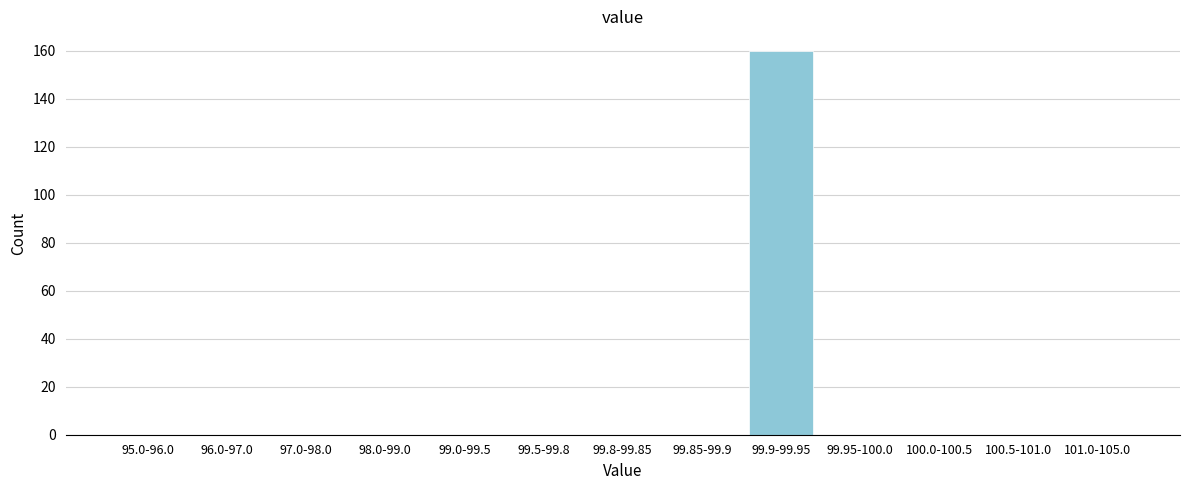

Reading right to left, extract all data points from this chart.

101.0-105.0=0	100.5-101.0=0	100.0-100.5=0	99.95-100.0=0	99.9-99.95=160	99.85-99.9=0	99.8-99.85=0	99.5-99.8=0	99.0-99.5=0	98.0-99.0=0	97.0-98.0=0	96.0-97.0=0	95.0-96.0=0